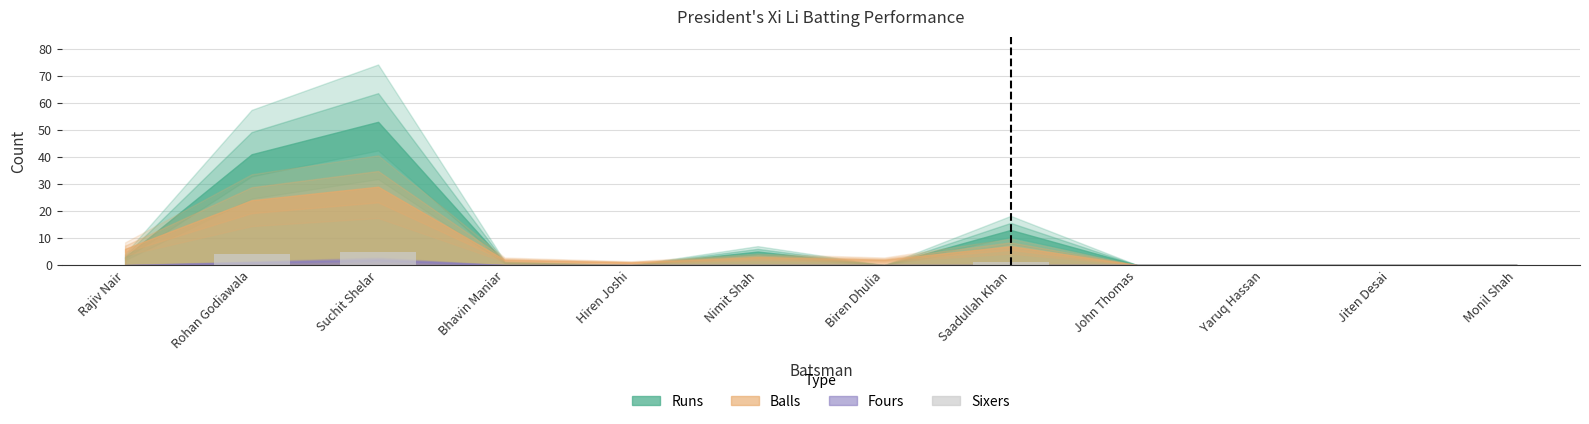

What is the greatest value displayed?

5